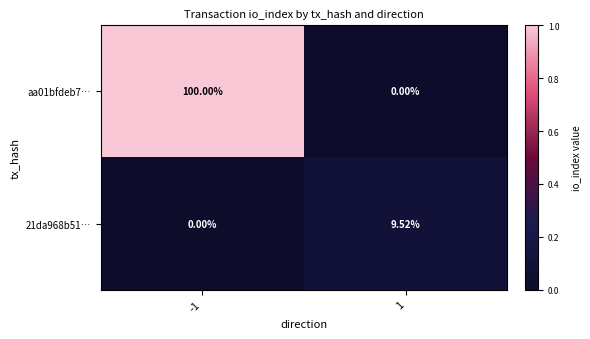

Which series has the largest total across all categories?

aa01bfdeb7…